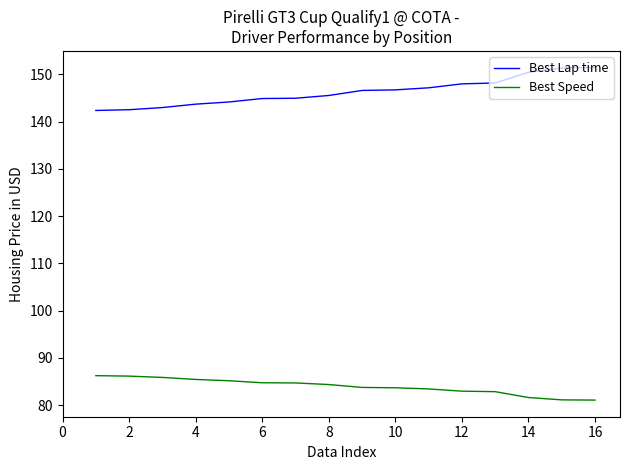

What is the greatest value displayed?

151.4